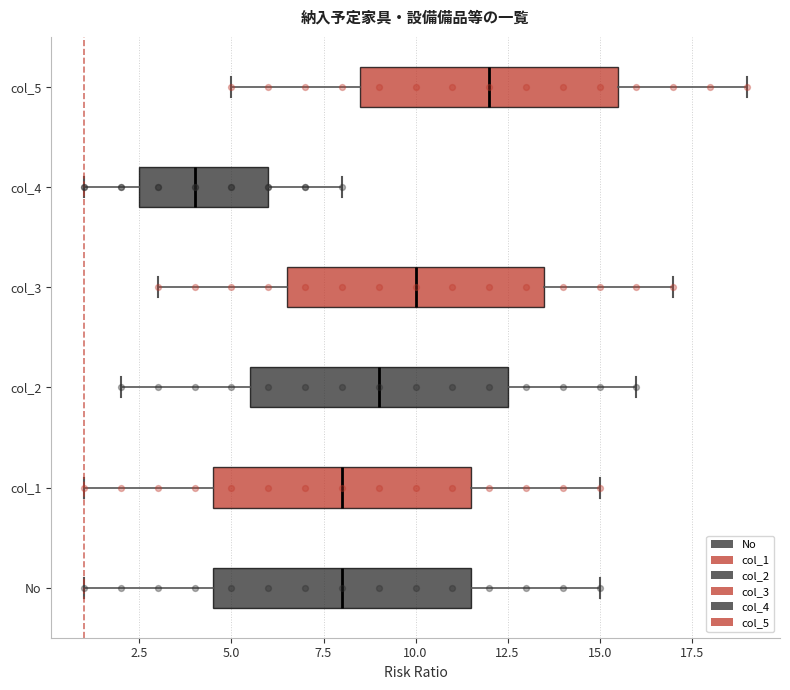

Where does the left whisker of the box for col_4 end on the x-axis? The values are not printed on the chart, so give them approximately, as read against the axis.

1.0